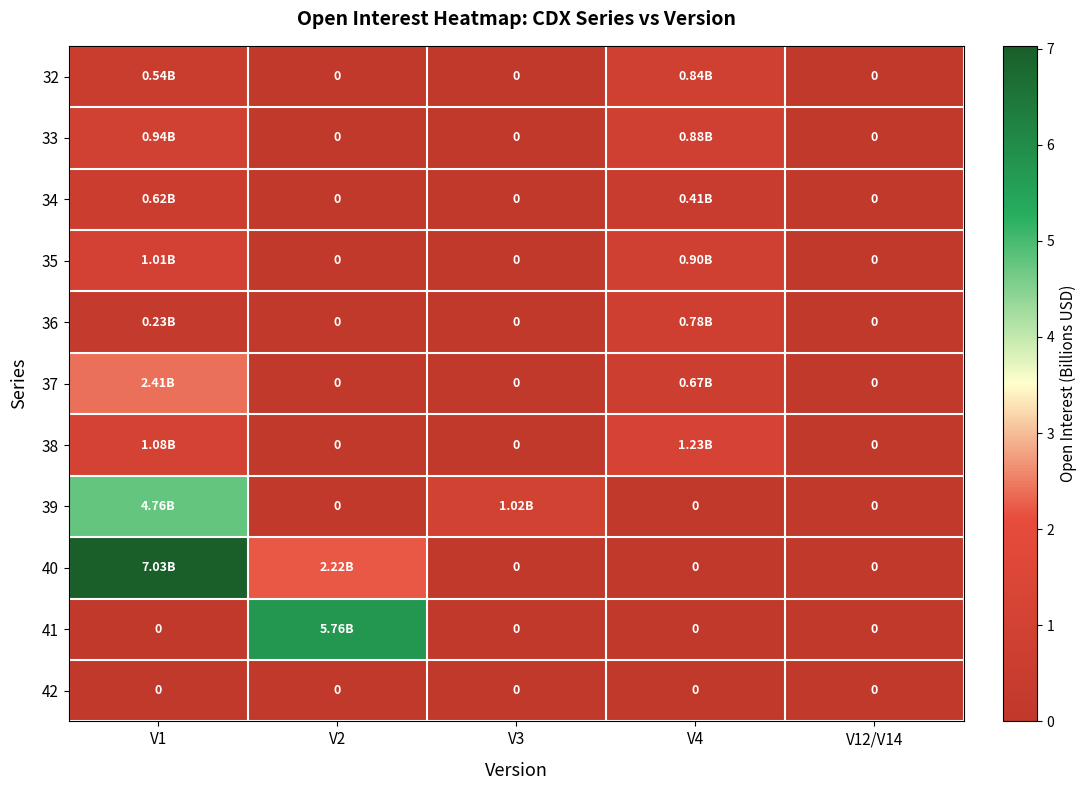

What is the difference between the maximum and second lowest values in the 32 series?

0.8